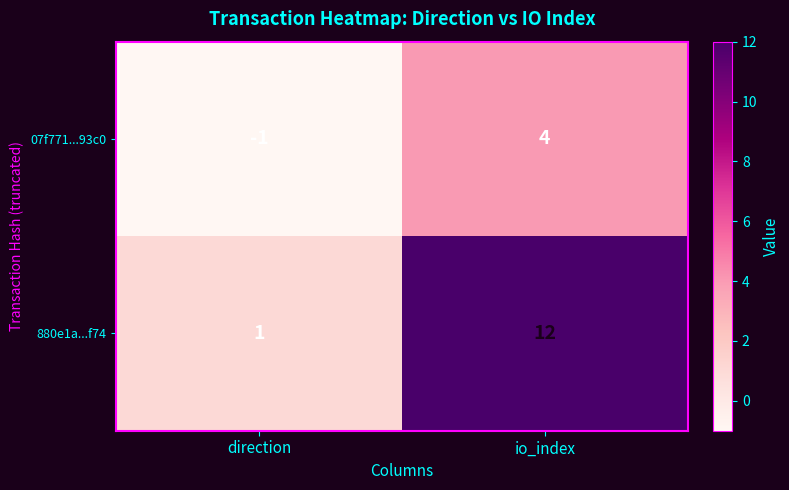

Reading left to right, transcribe all the data shown in this chart.

07f771...93c0: direction=-1	io_index=4
880e1a...f74: direction=1	io_index=12